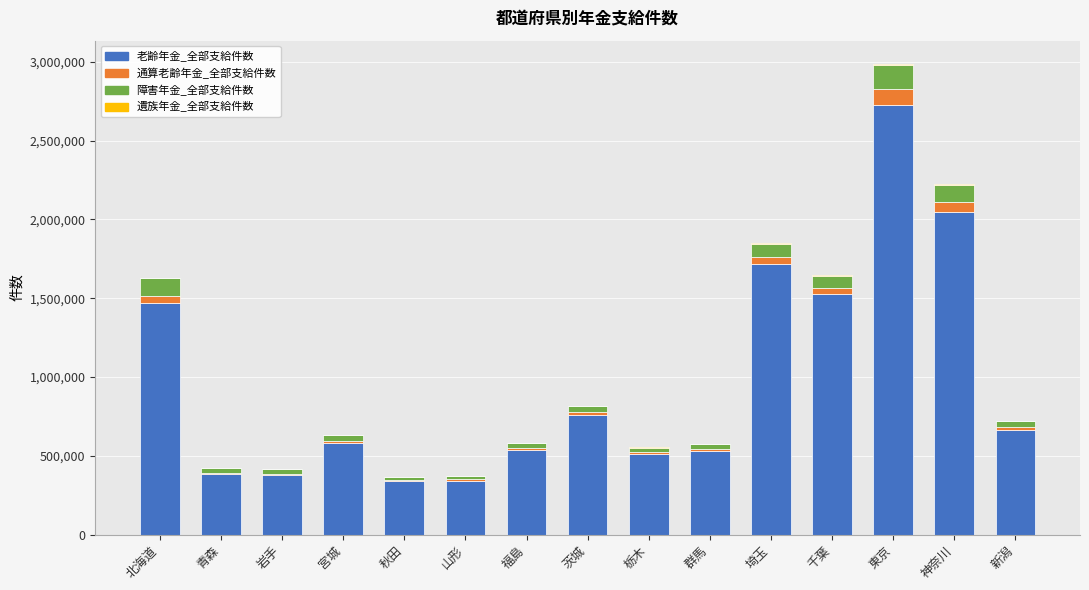

What is the highest value of the 老齢年金_全部支給件数 series?

2723923